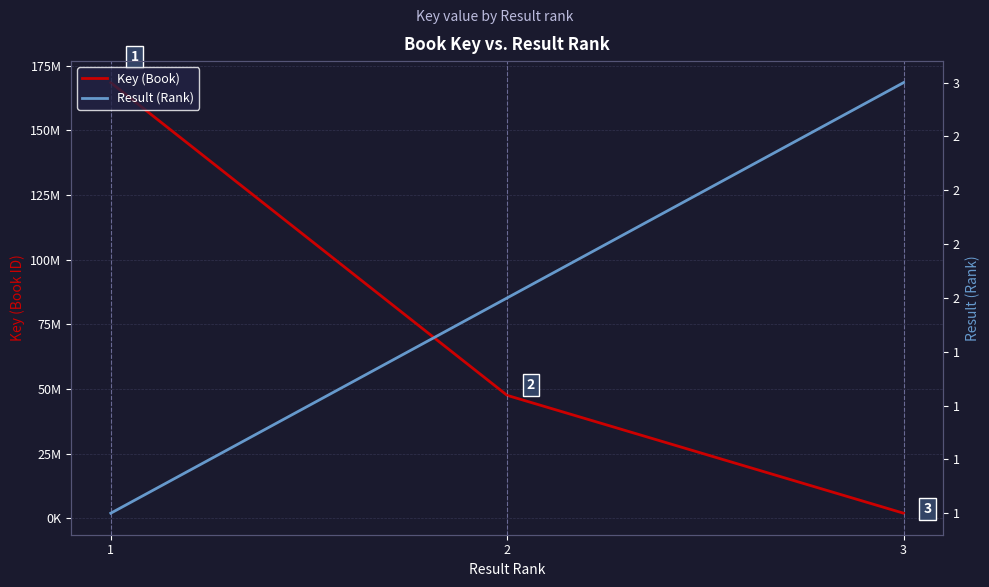

At how many categories does at least one series exceed 111519173?

1